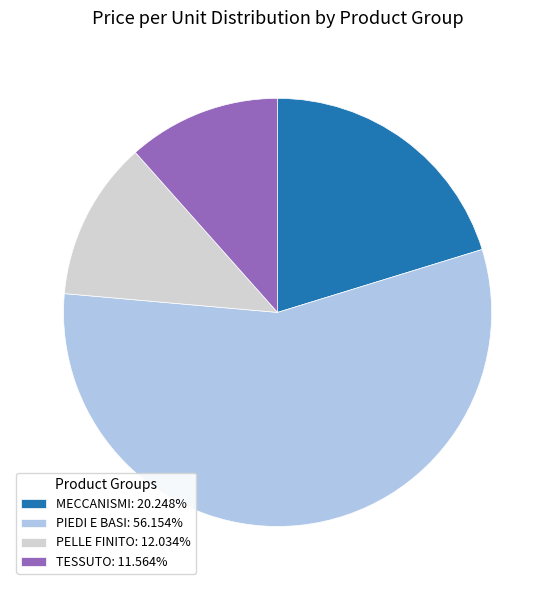

Is there a majority slice in this chart?

Yes